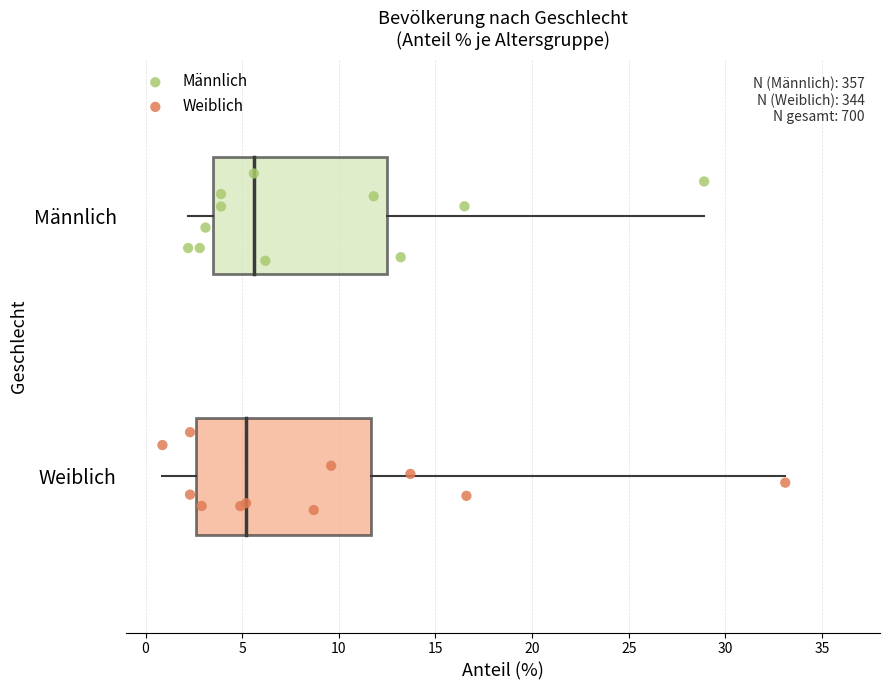

What are all the series names shown in the legend?

Männlich, Weiblich